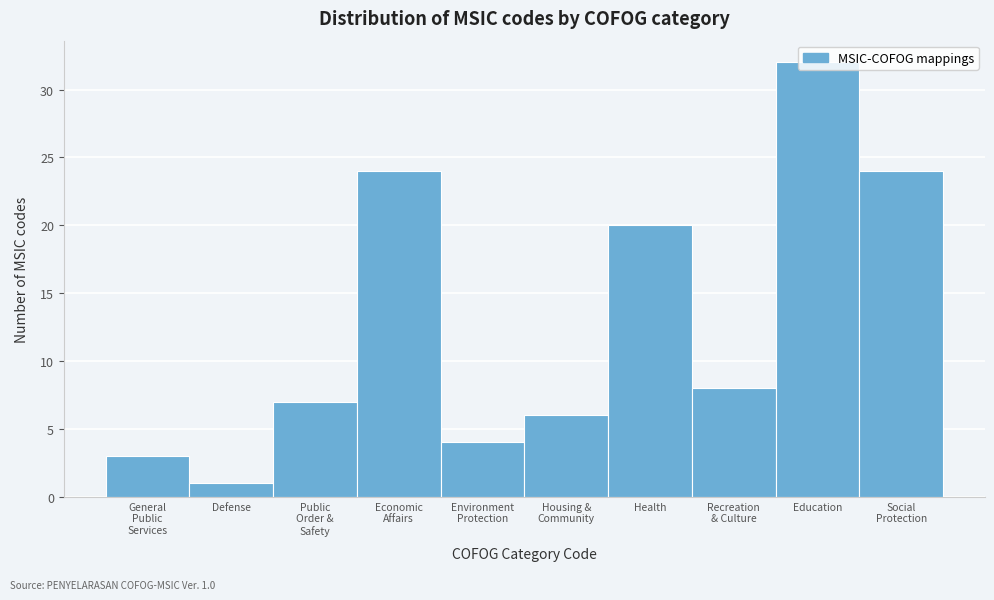

Where is the data nearest to the value 16?

Health